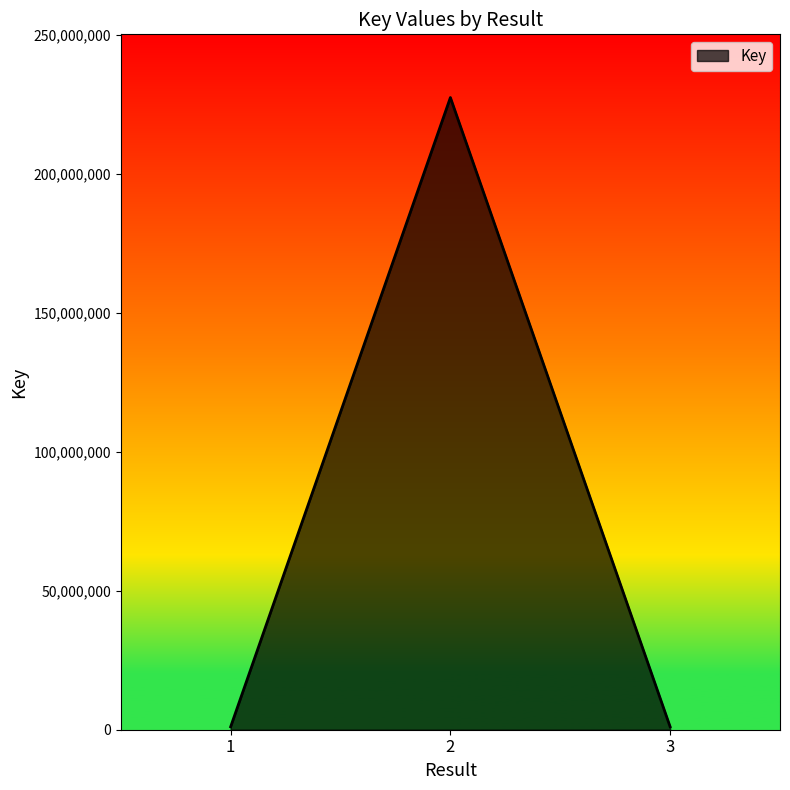

What is the difference between the maximum and minimum values?

226484979